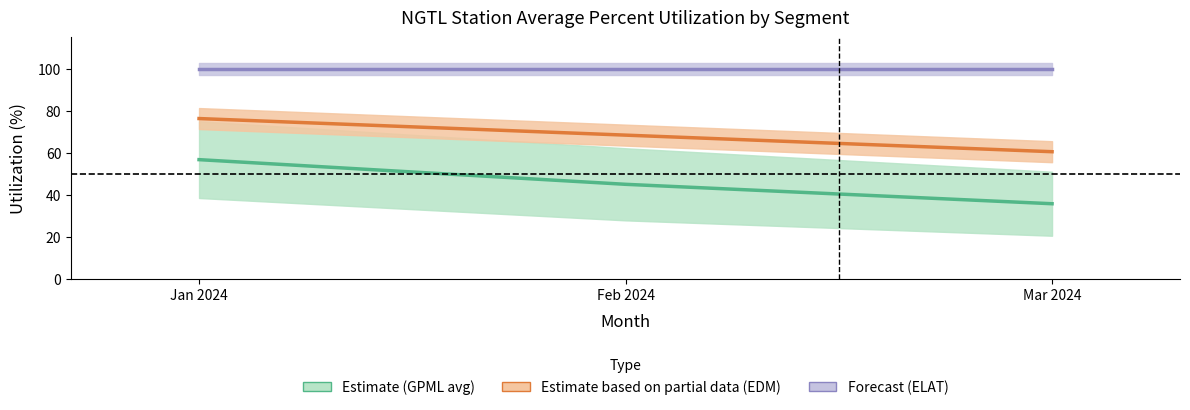

Reading right to left, what are all the values shown in this chart?

Estimate (GPML avg): Mar 2024=35.7	Feb 2024=45.0	Jan 2024=56.7
Estimate based on partial data (EDM): Mar 2024=60.5	Feb 2024=68.4	Jan 2024=76.3
Forecast (ELAT): Mar 2024=100.0	Feb 2024=100.0	Jan 2024=100.0